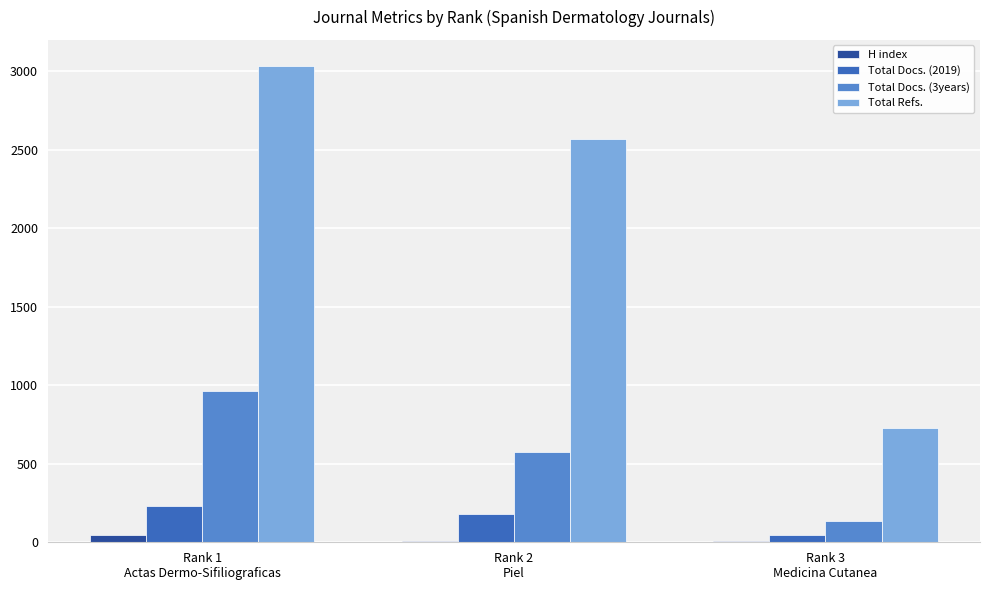

What is the approximate value of H index at Rank 1
Actas Dermo-Sifiliograficas?

47